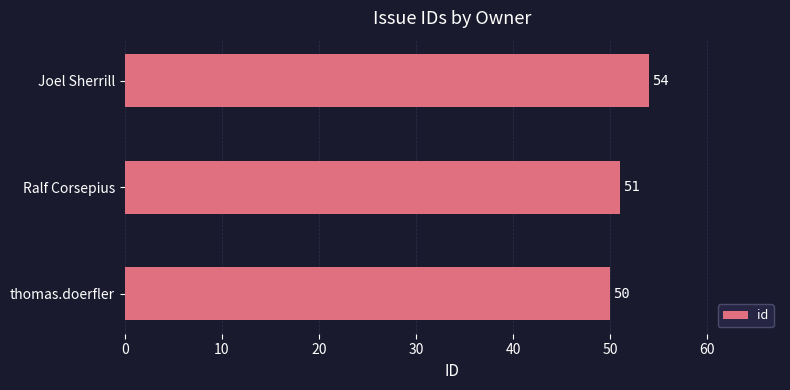

True or false: the data shows 50 at thomas.doerfler.

True